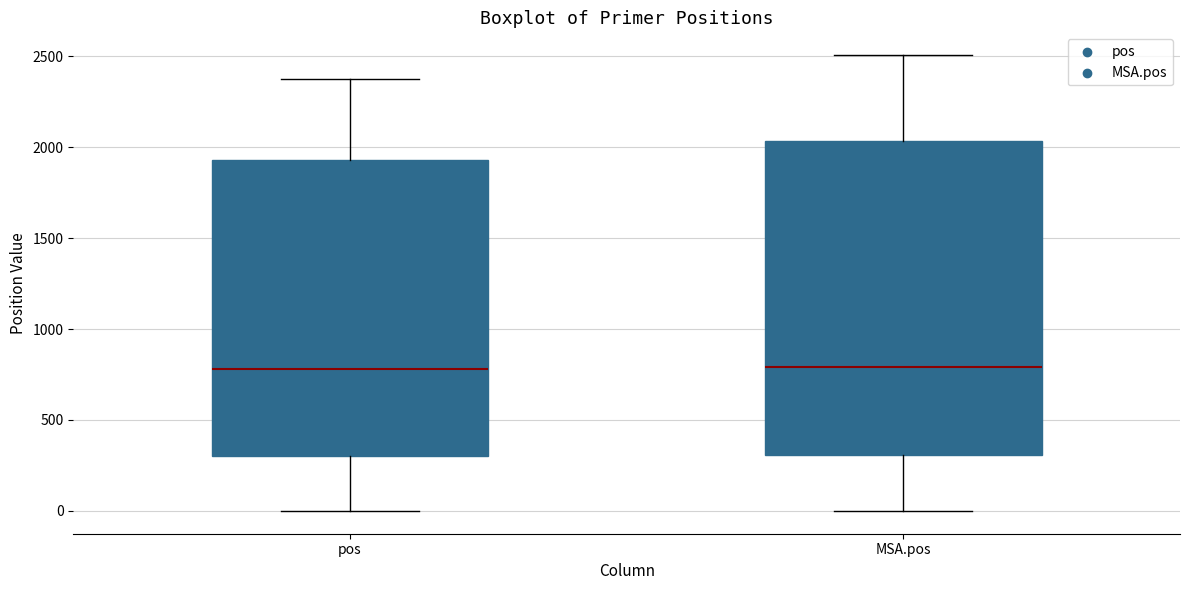

Where does the median line of the box for pos sit on the y-axis? The values are not printed on the chart, so give them approximately, as read against the axis.

800